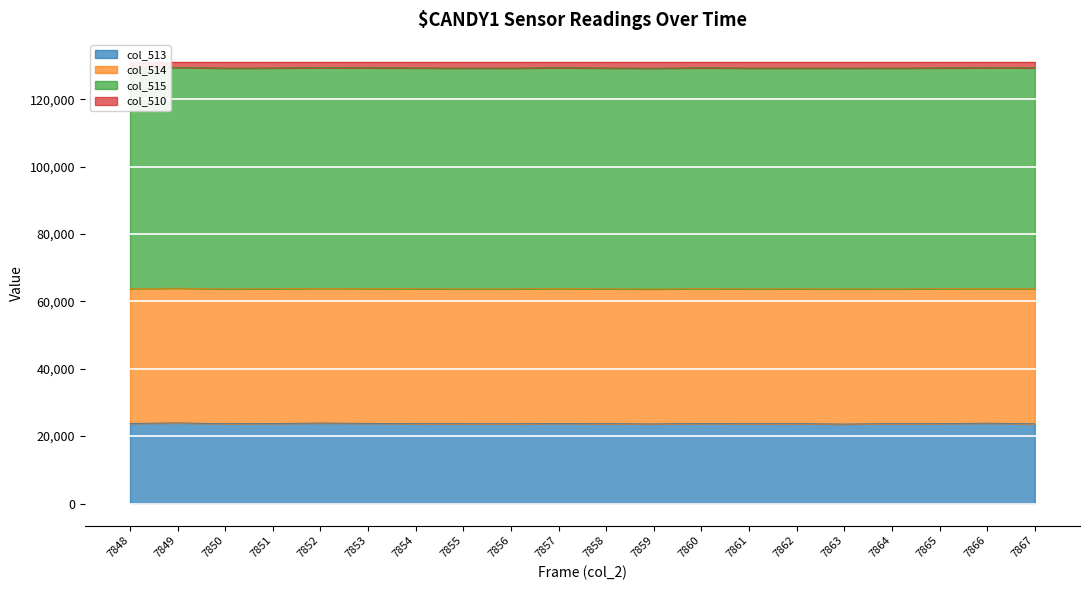

What is the minimum value for col_513?

23592